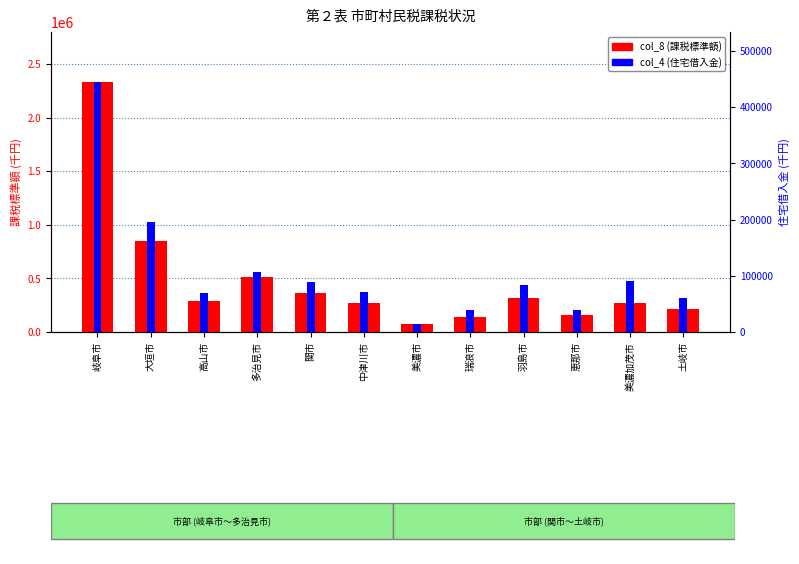

What is the total value across all series at 美濃加茂市?

364838